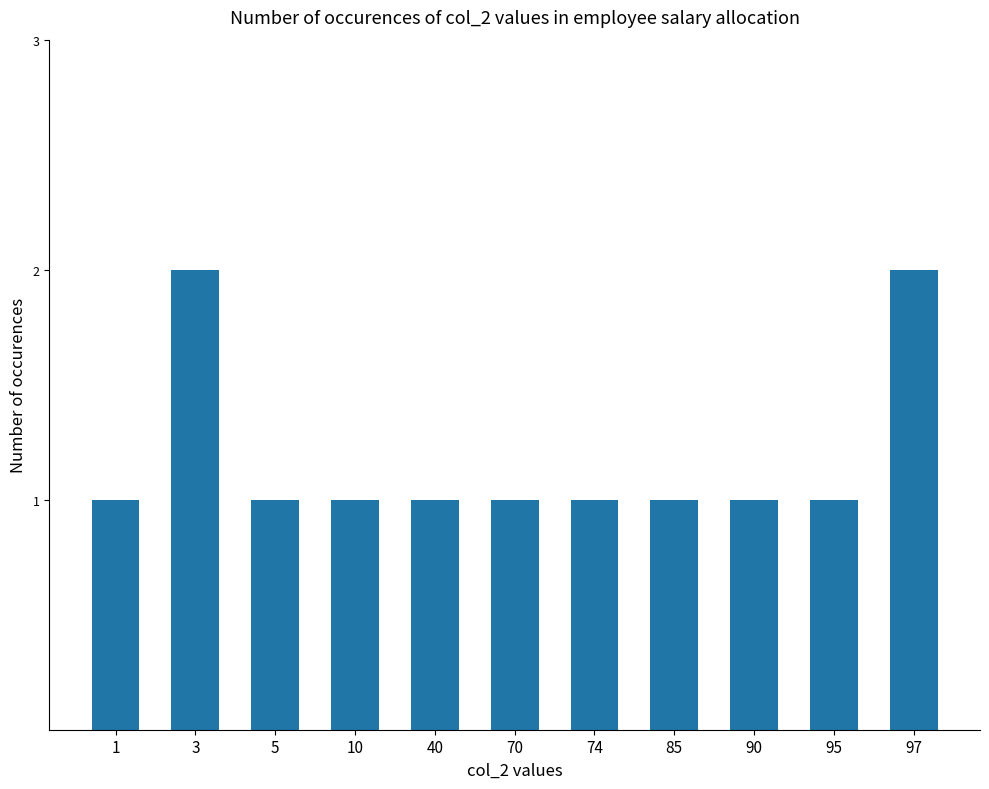

Reading left to right, transcribe all the data shown in this chart.

1	2	1	1	1	1	1	1	1	1	2